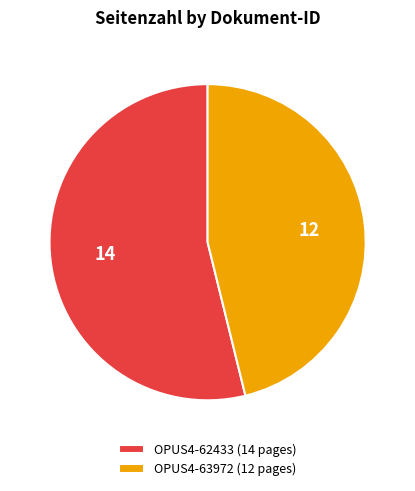

Which slice represents more than half of the pie?

OPUS4-62433